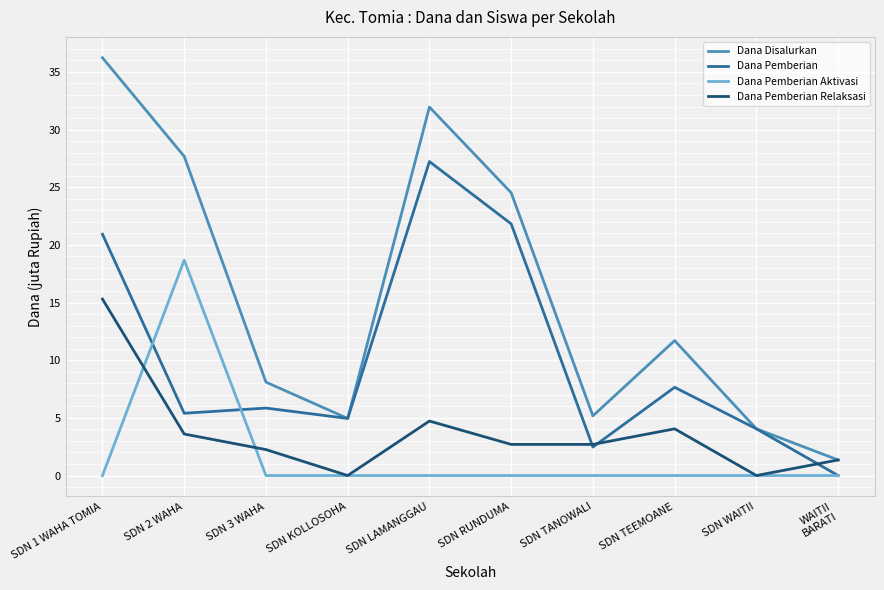

What position from the left is SDN LAMANGGAU?

5